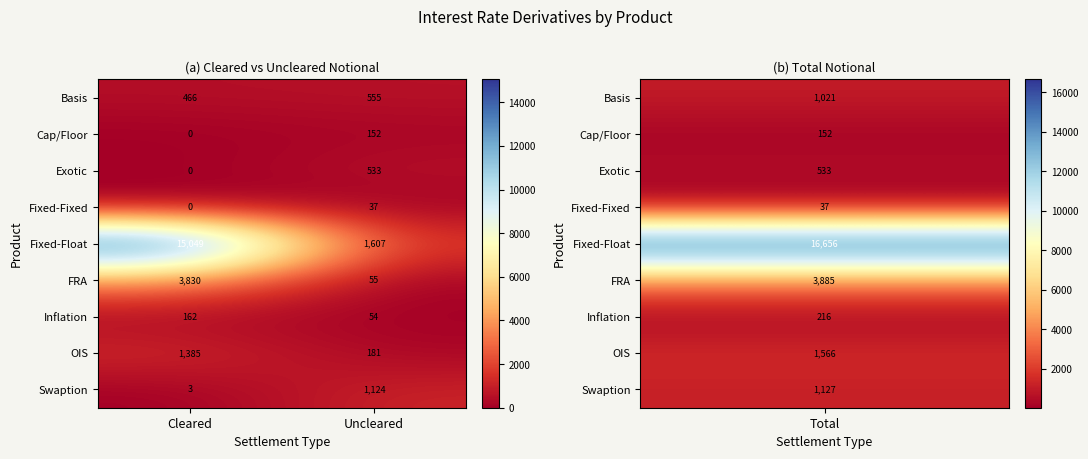

Reading right to left, extract all data points from this chart.

Basis: 555	466
Cap/Floor: 152	0
Exotic: 533	0
Fixed-Fixed: 37	0
Fixed-Float: 1607	15049
FRA: 55	3830
Inflation: 54	162
OIS: 181	1385
Swaption: 1124	3